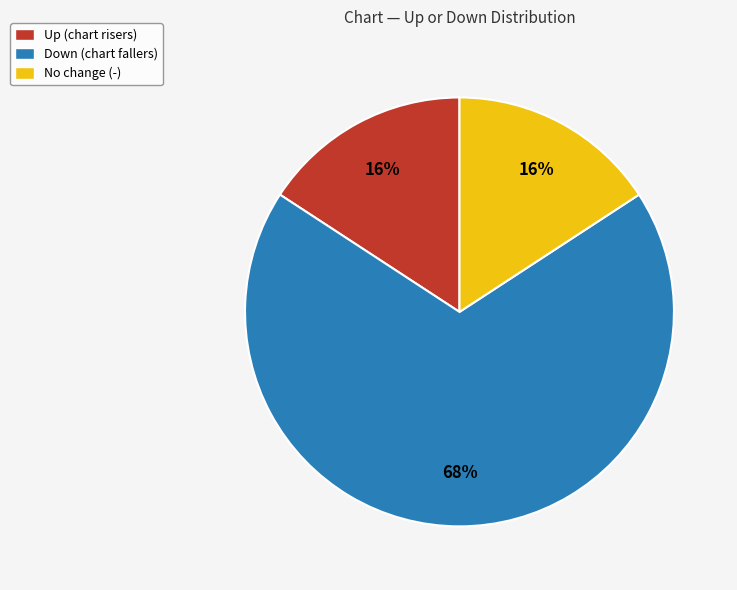

Which has a higher value, Down (chart fallers) or Up (chart risers)?

Down (chart fallers)